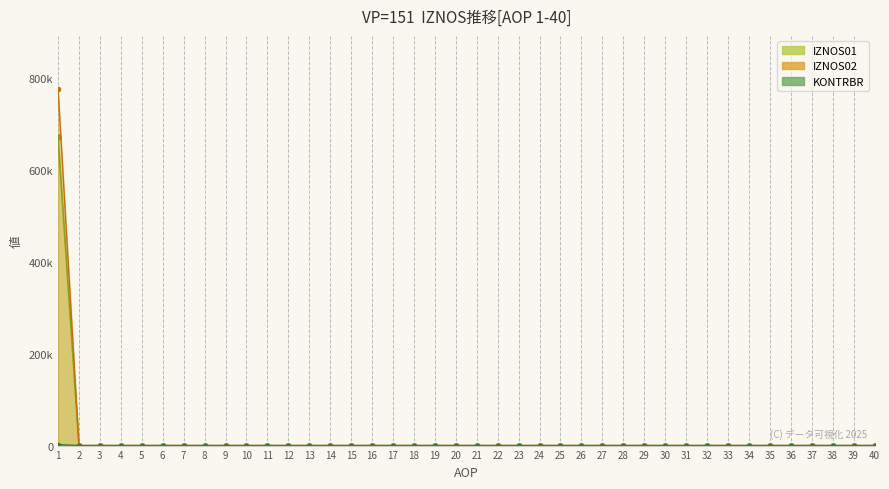

True or false: KONTRBR and IZNOS01 intersect in this chart.

False